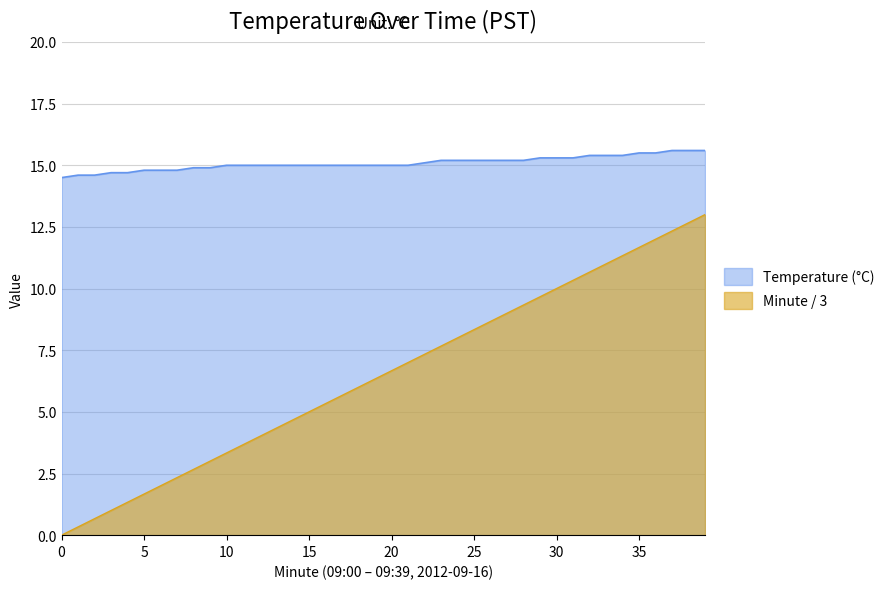

At 39, list the series in order from smallest to largest.

Minute, Temperature (°C)